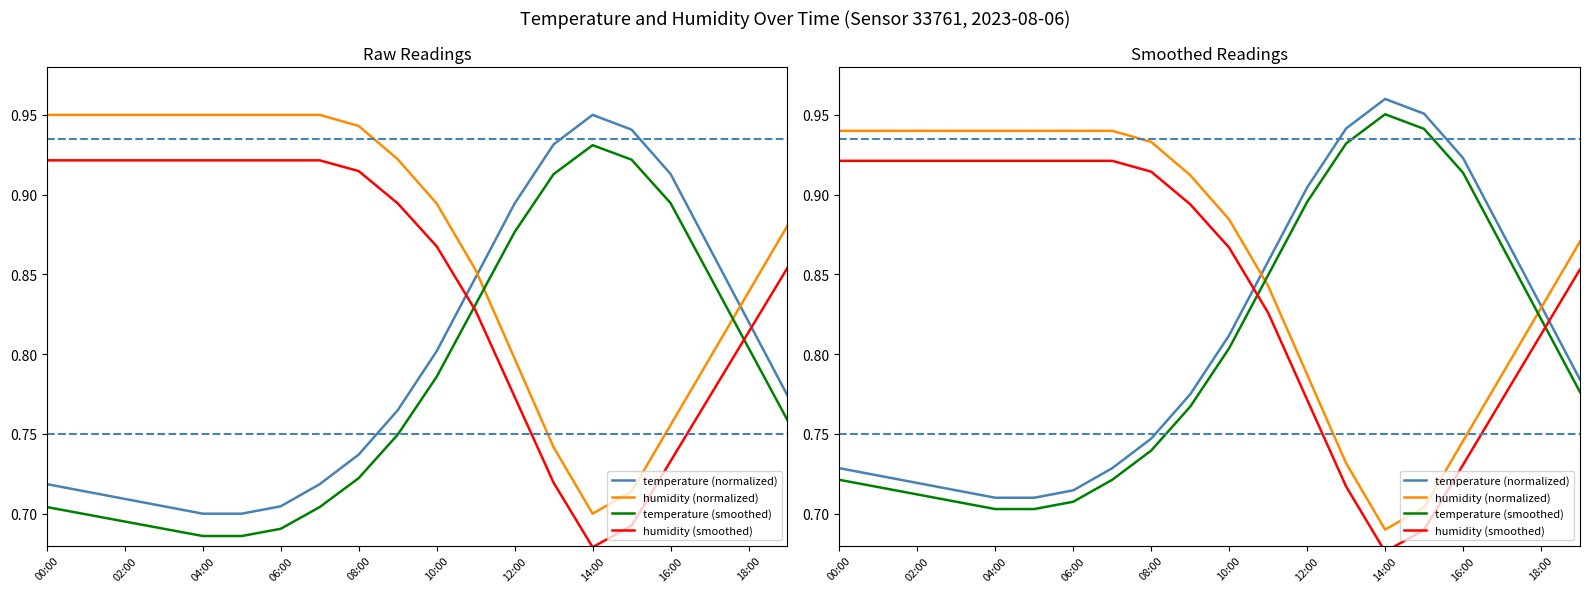

What is the sum of the temperature (normalized) values at 11 and 15?

1.8